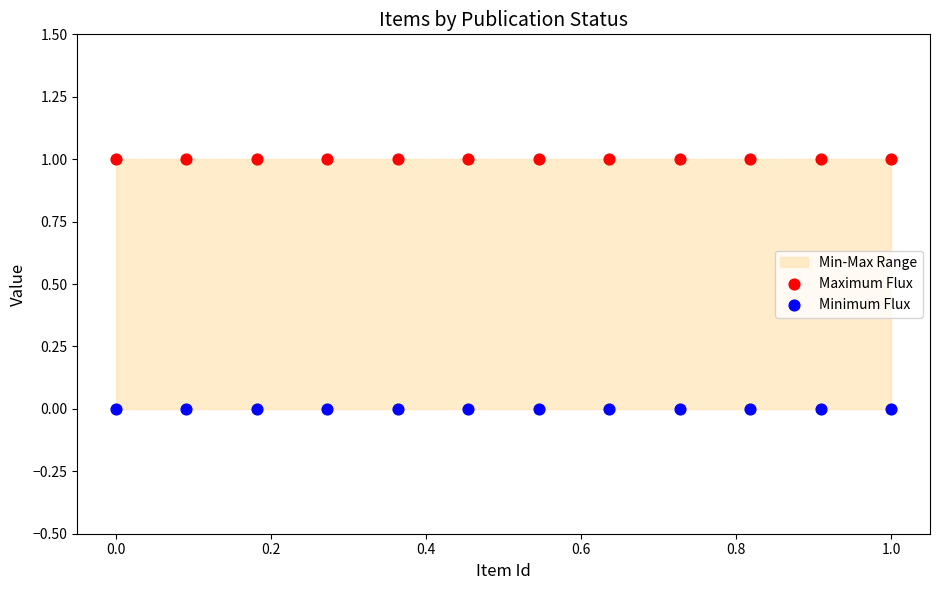

Which series contains the highest Y value?

Maximum Flux